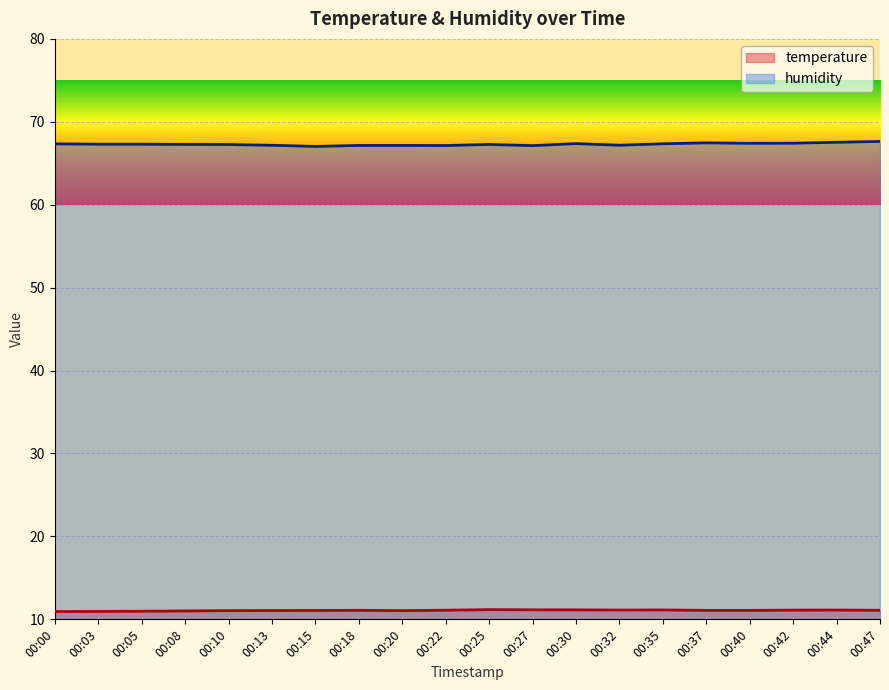

What is the total value across all series at 00:32?

78.3